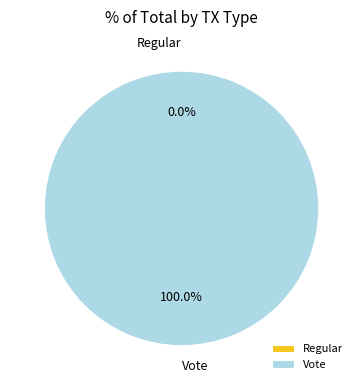

To the nearest percent, what is the combined percentage of Regular and Vote?

100%